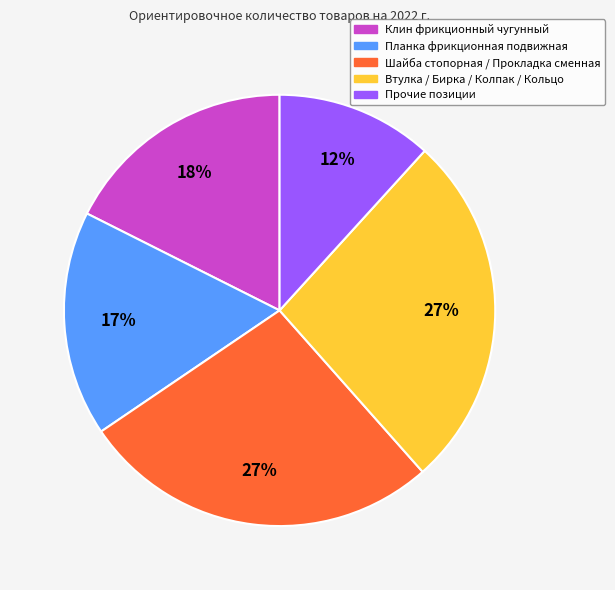

To the nearest percent, what is the difference between the largest and smallest slice percentages?

15%